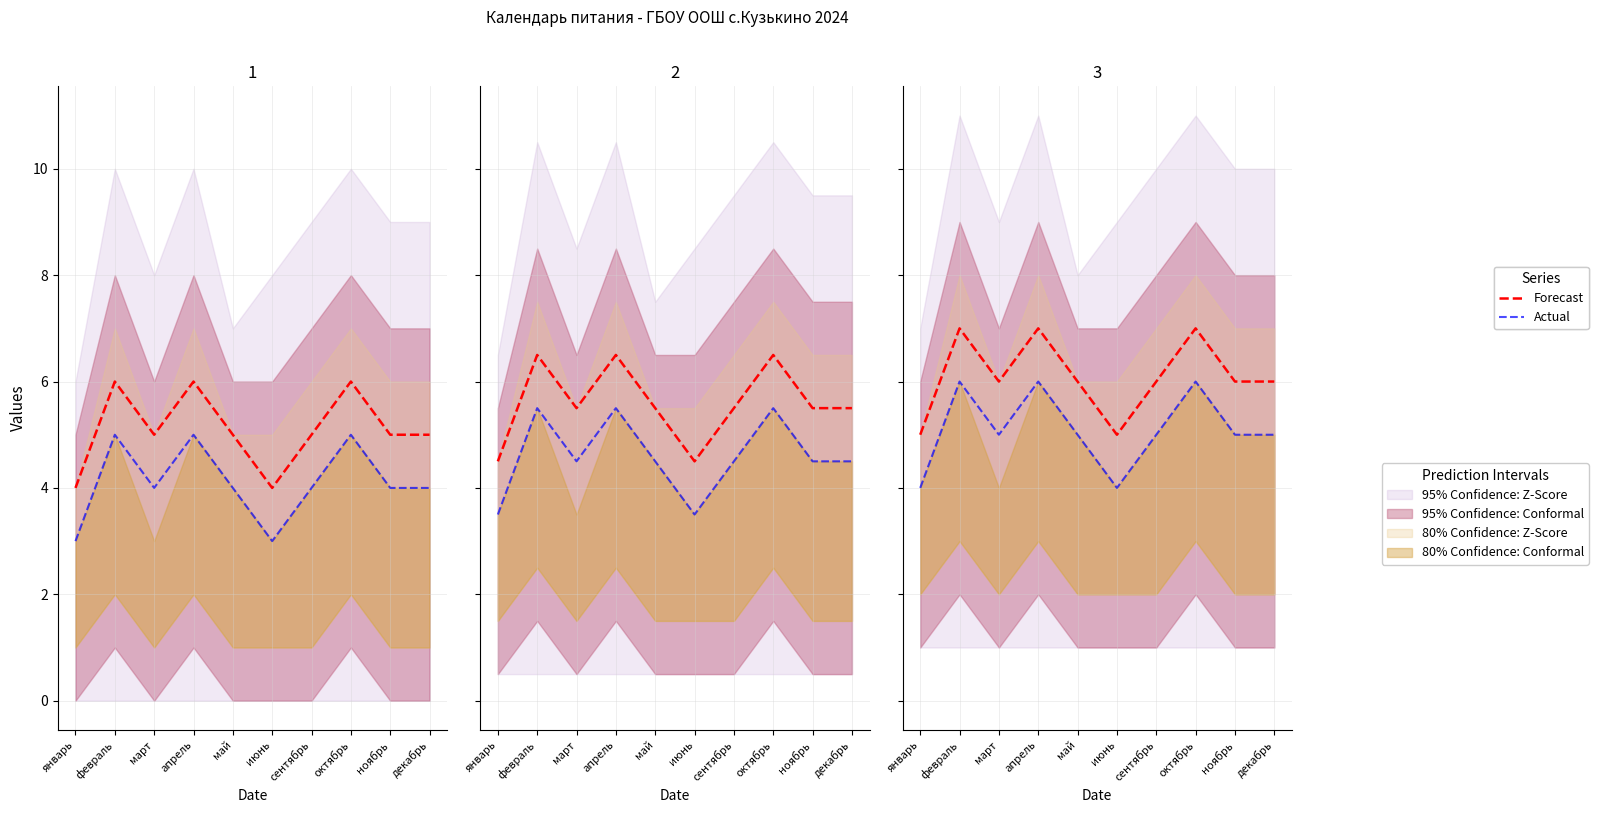

What is the difference between the second highest and minimum values in the Actual series?

2